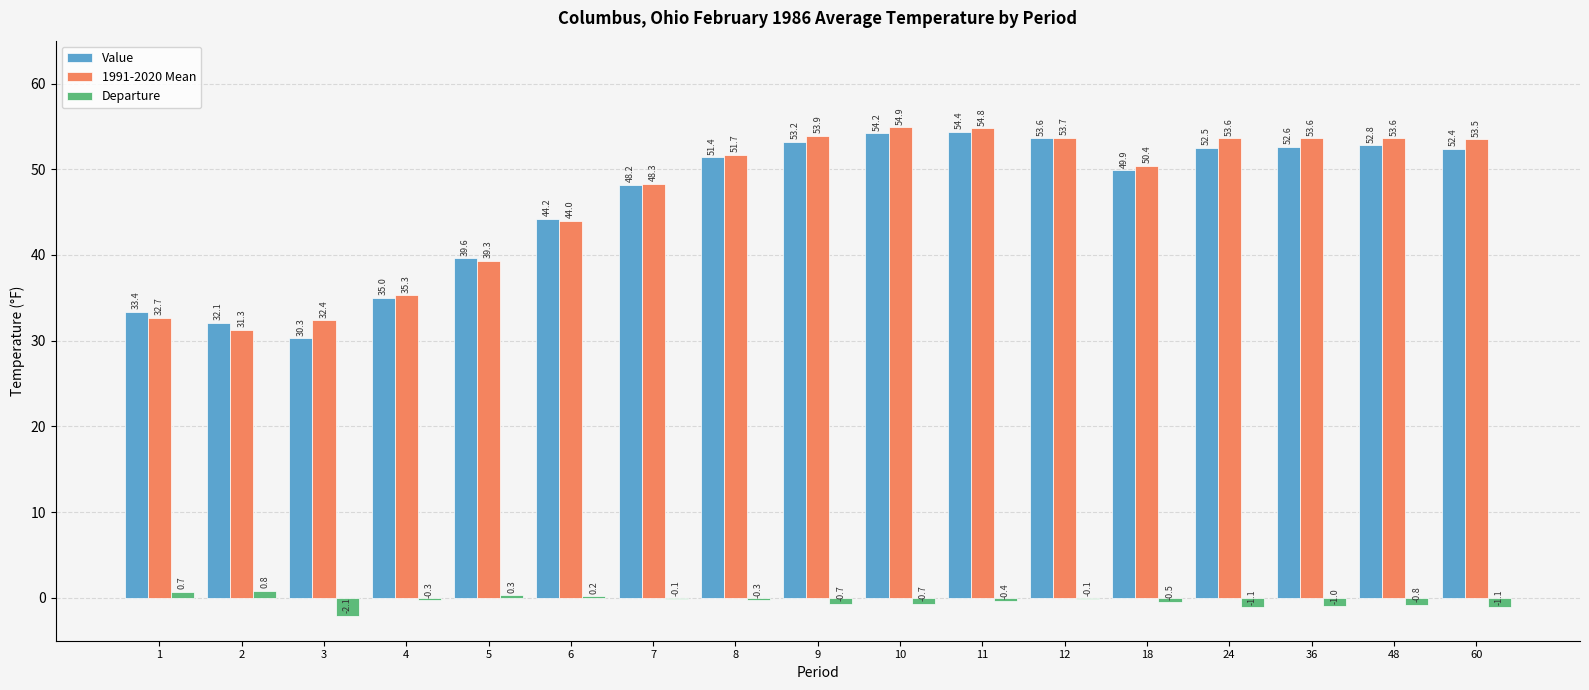

Where is Value nearest to the value 42?

6